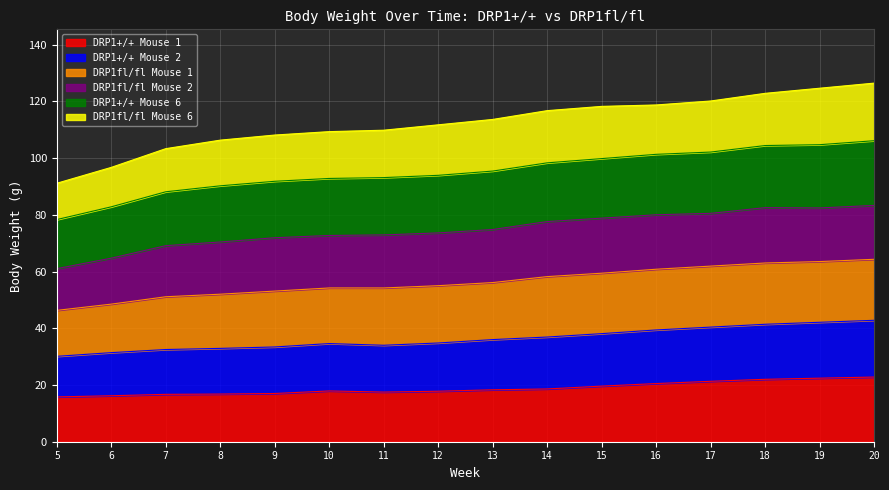

What value does the DRP1+/+ Mouse 1 series have at 18?

22.0